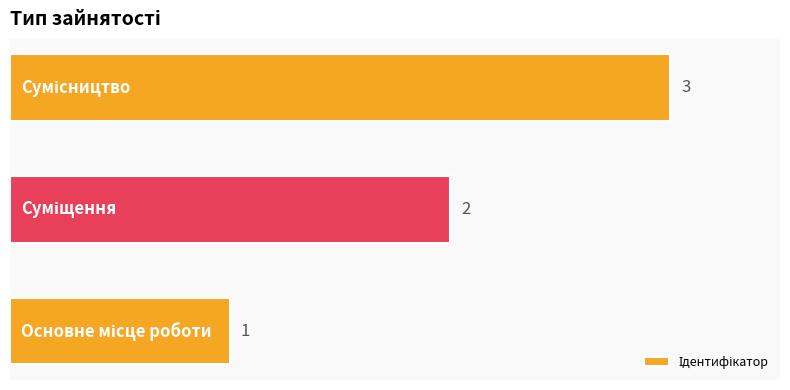

What is the sum of all values?

6